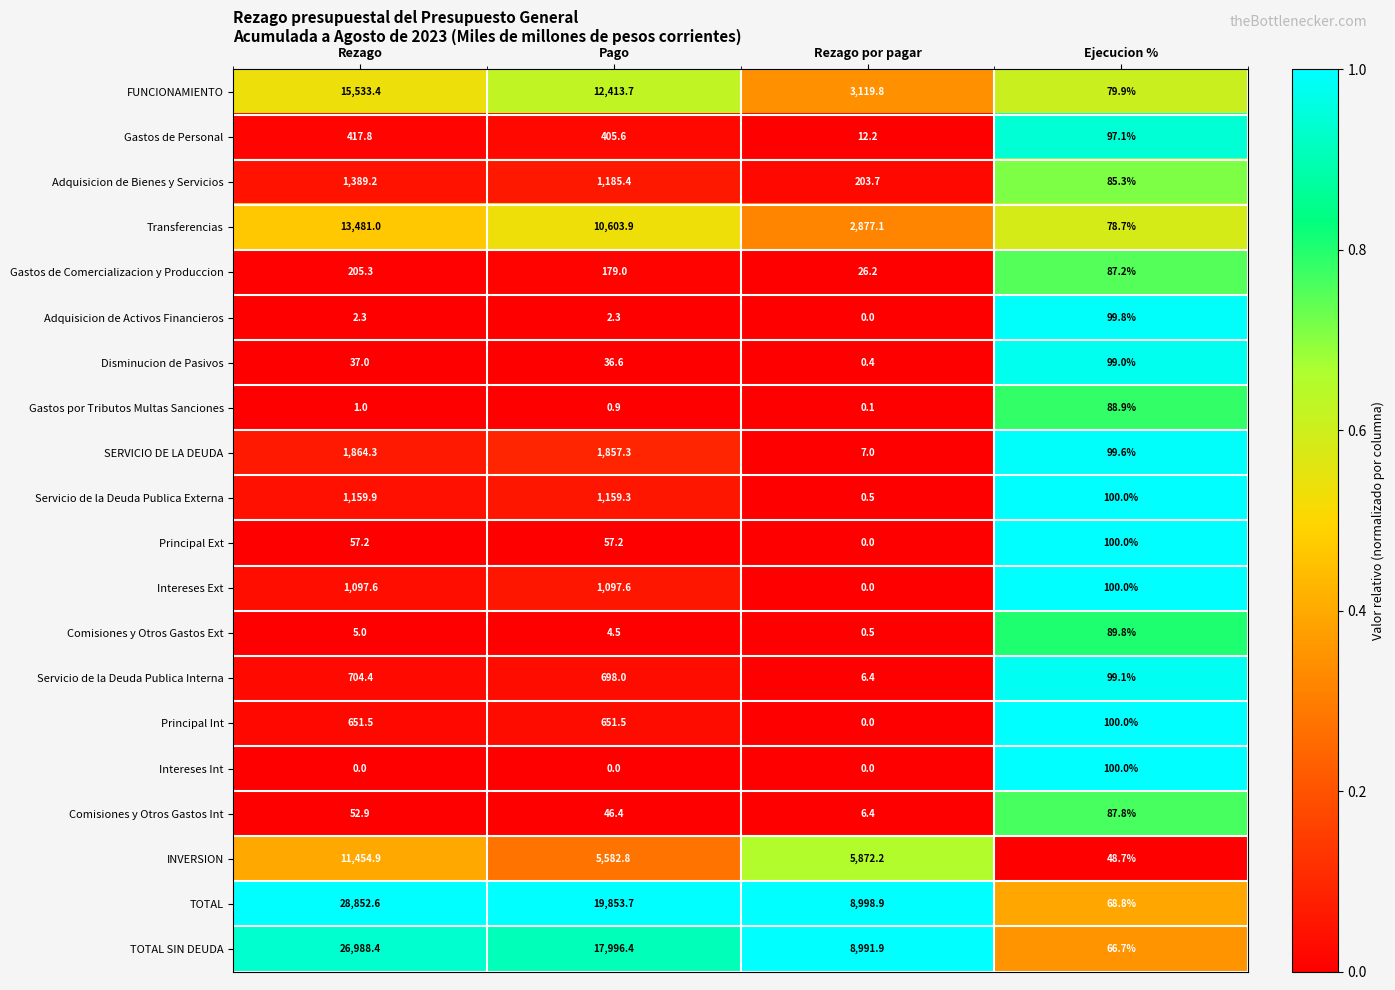

At which category is the sum across all series the highest?

Rezago